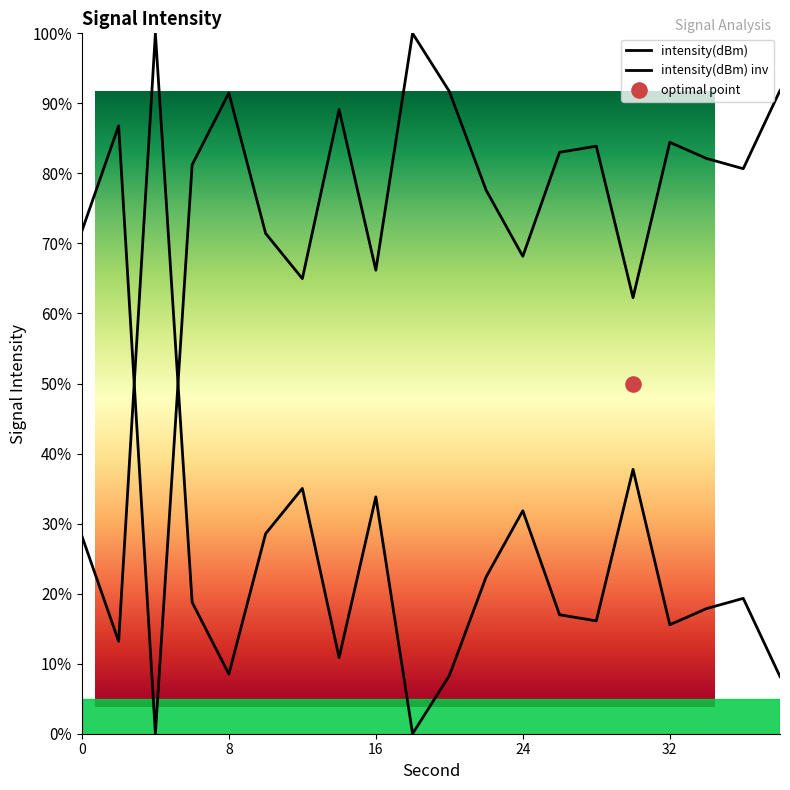

What is the ratio of the value at 20 to the value at 6?

0.4